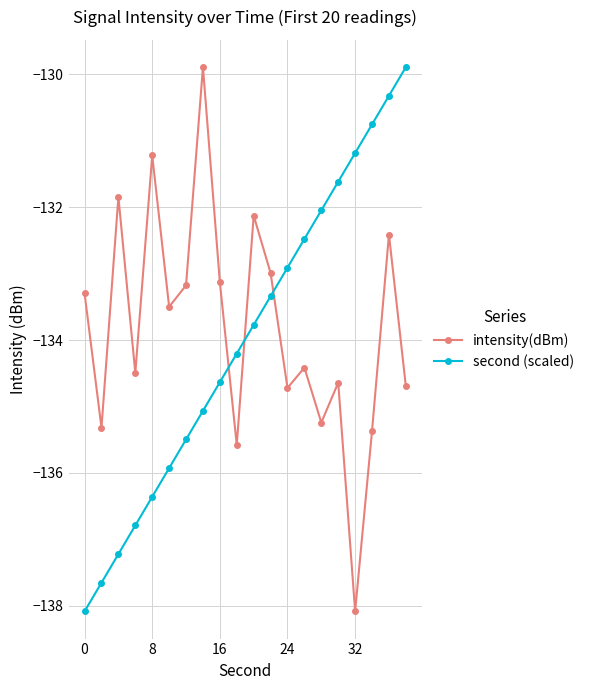

True or false: intensity(dBm) and second (scaled) cross at least once.

True